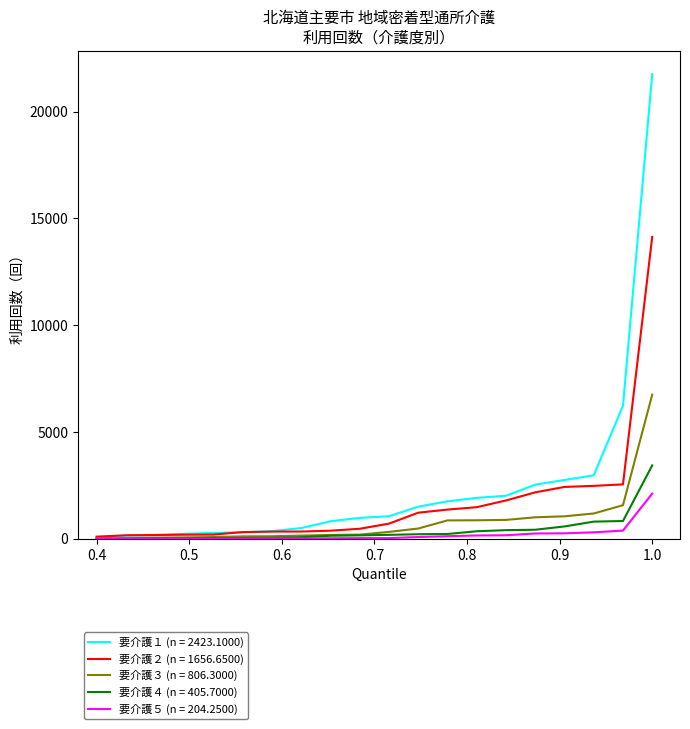

Rank the series by their maximum value, from lowest to highest.

要介護５ (n = 204.2500), 要介護４ (n = 405.7000), 要介護３ (n = 806.3000), 要介護２ (n = 1656.6500), 要介護１ (n = 2423.1000)